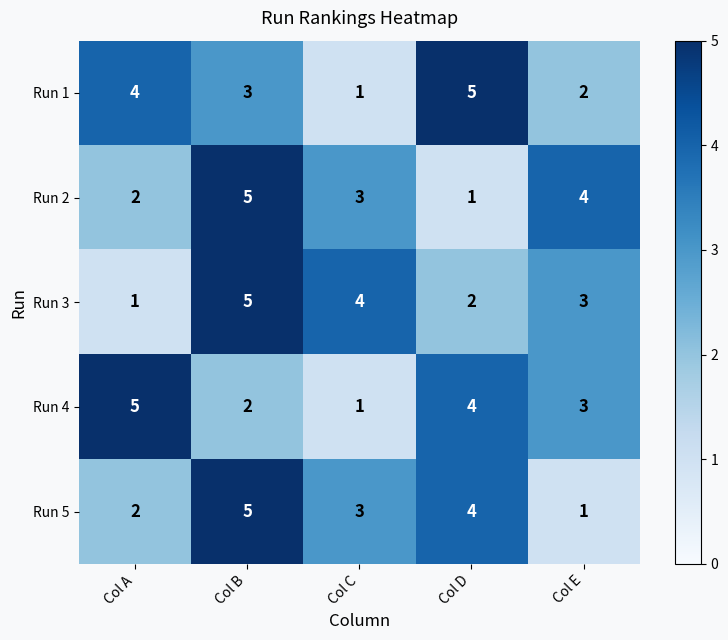

What is the difference between the highest and lowest values at Col B?

3